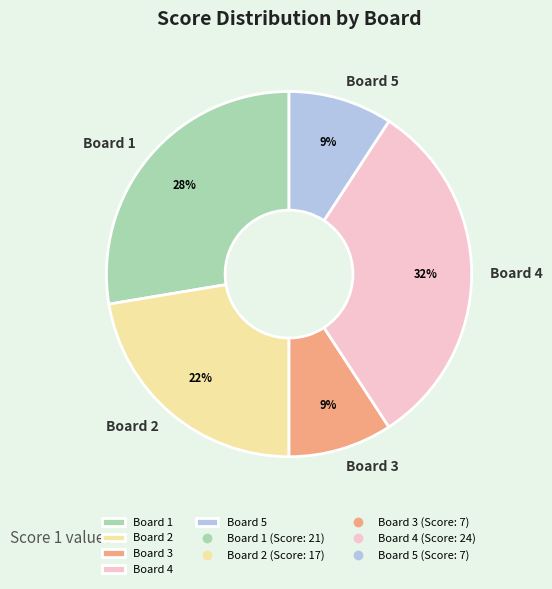

Count the number of slices in the pie.

5